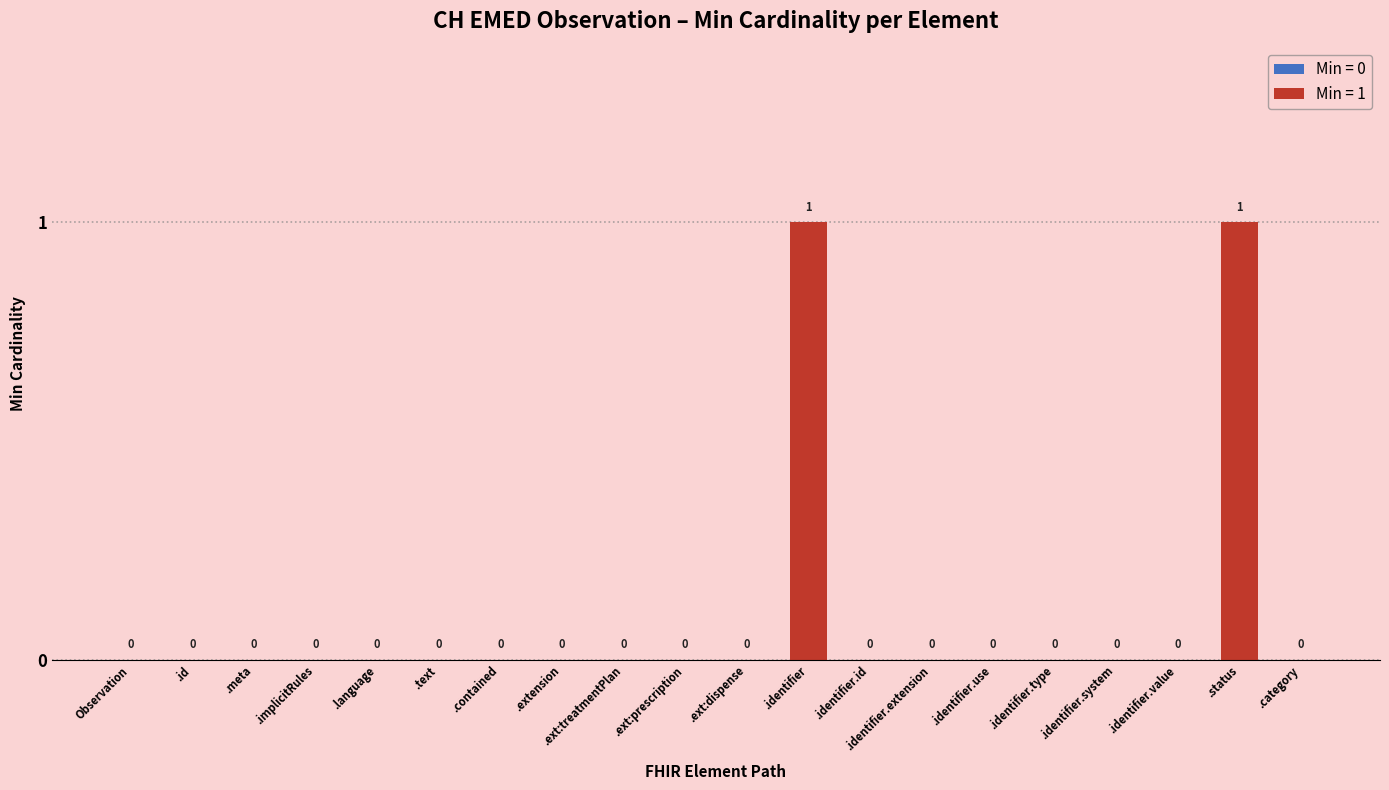

What is the difference between the maximum and second lowest values?

1